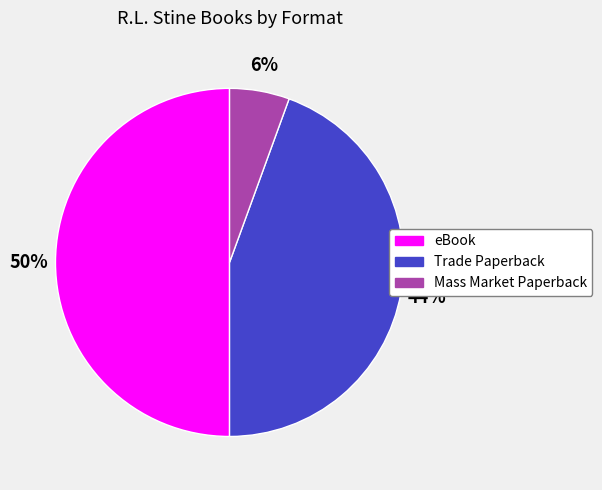

Between Trade Paperback and Mass Market Paperback, which is larger?

Trade Paperback